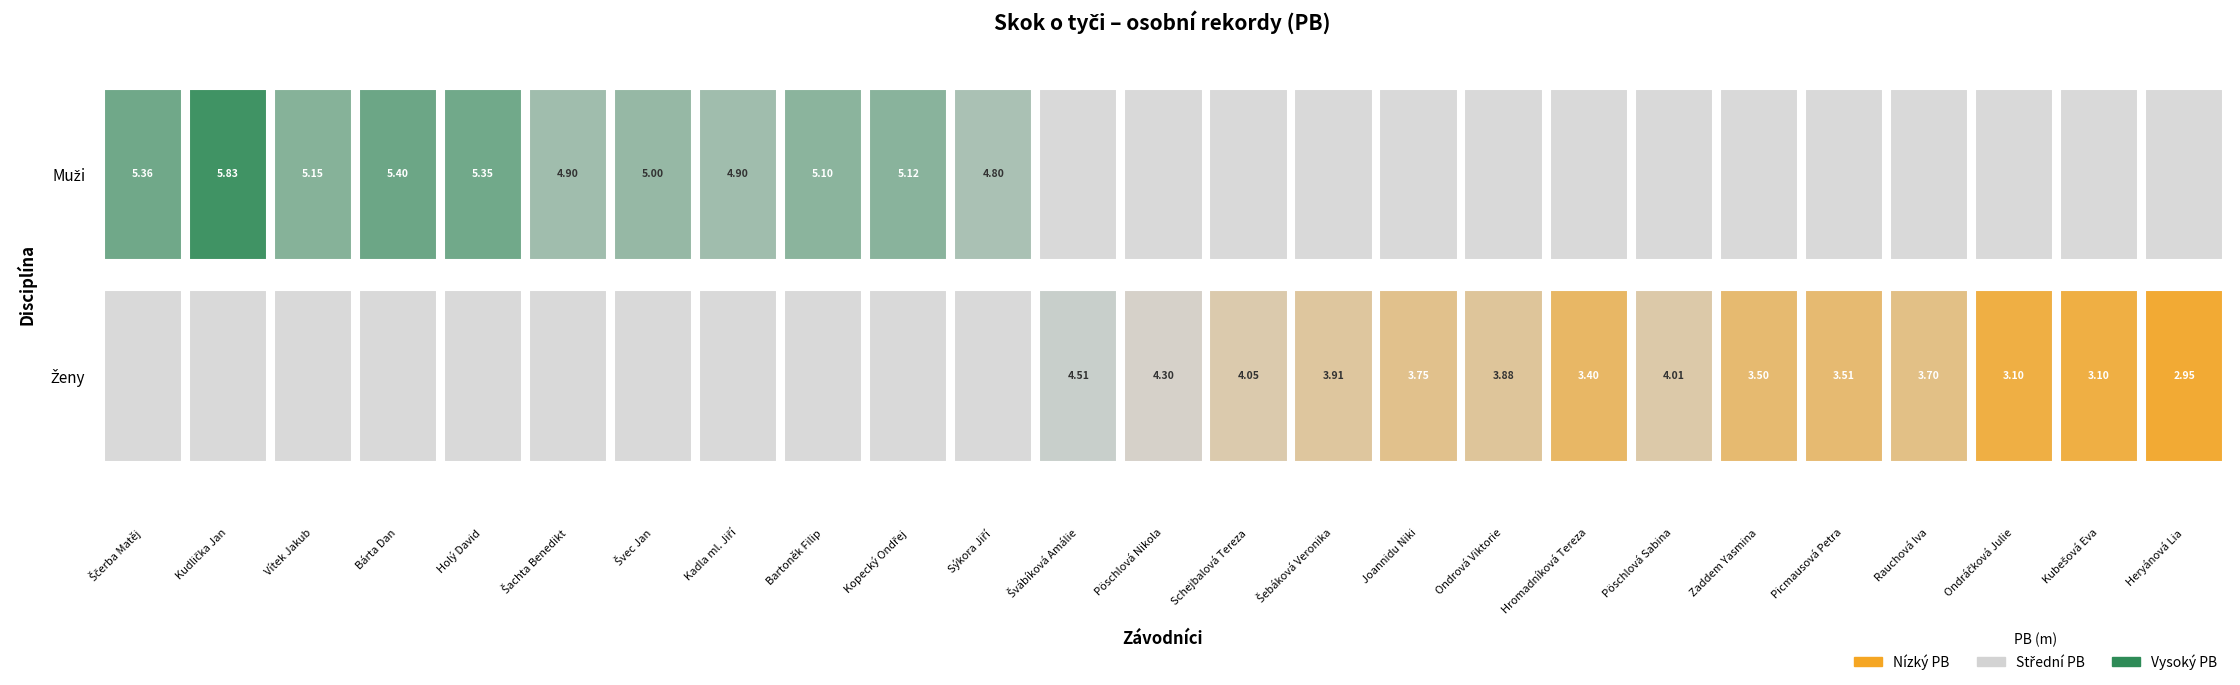

What value does the Muži series have at Kudlička Jan?

5.8